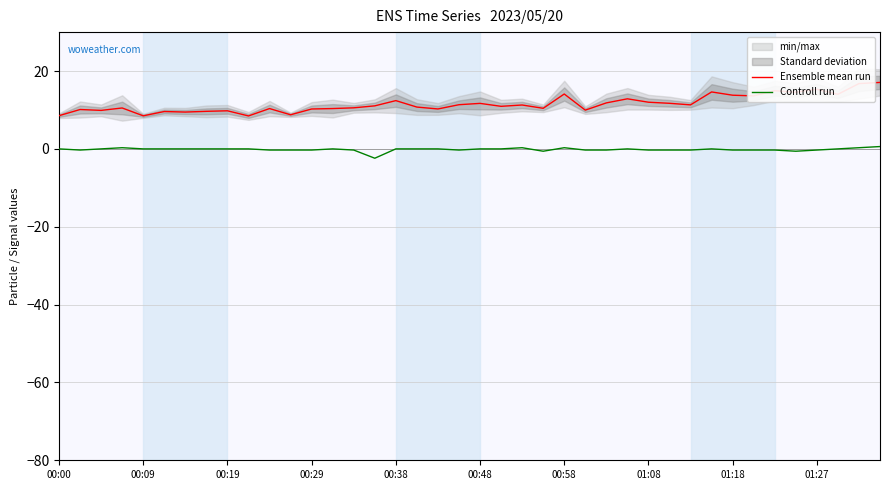

True or false: Ensemble mean run has a value of 16.0 at 00:48.

False